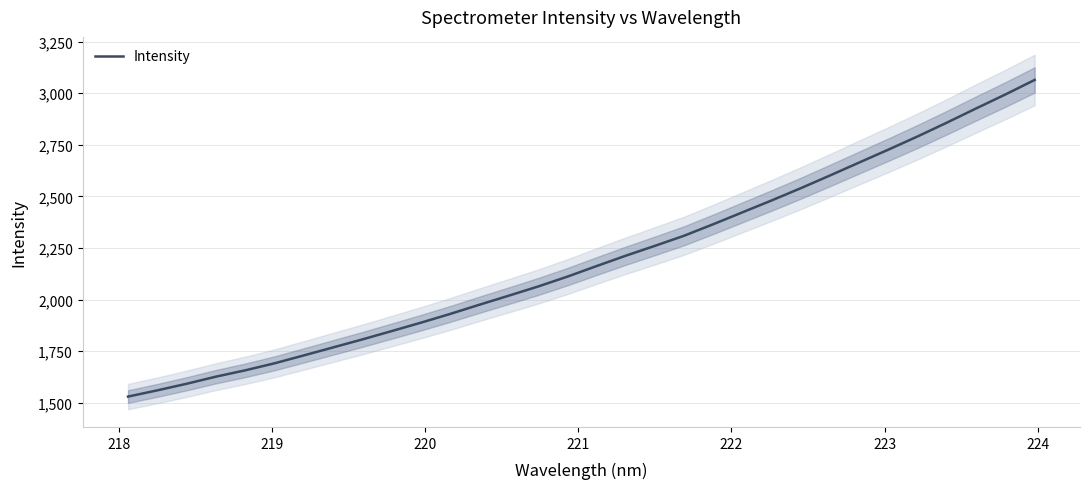

What is the difference between the maximum and minimum values?

1534.2